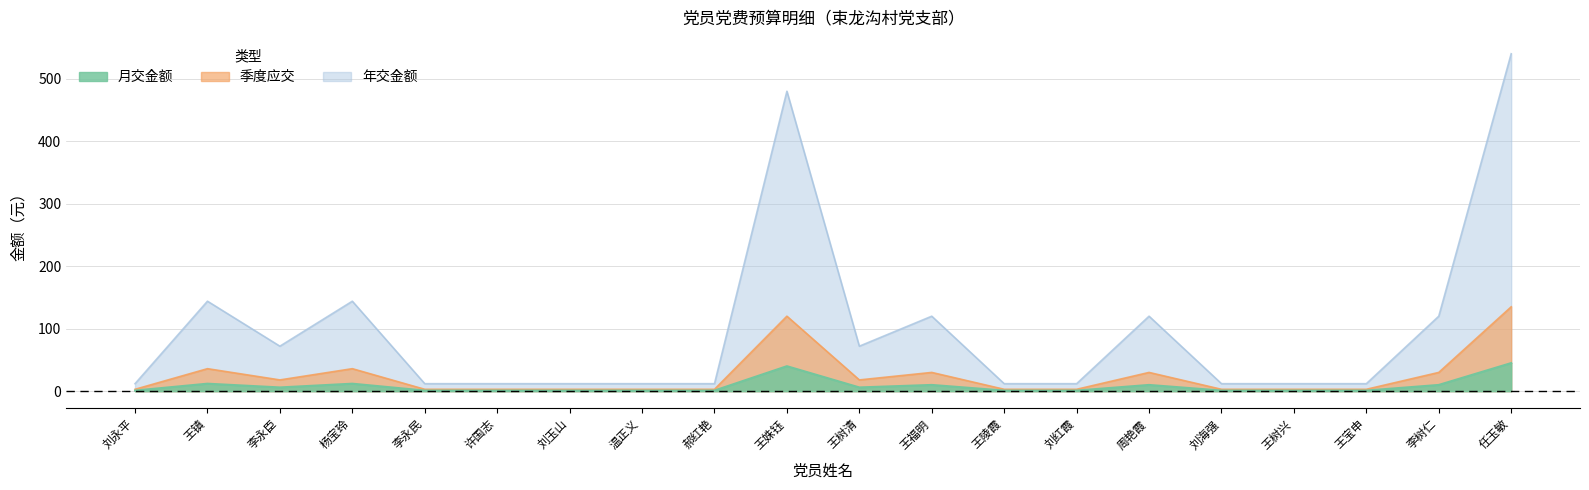

True or false: 季度应交 and 月交金额 intersect in this chart.

False